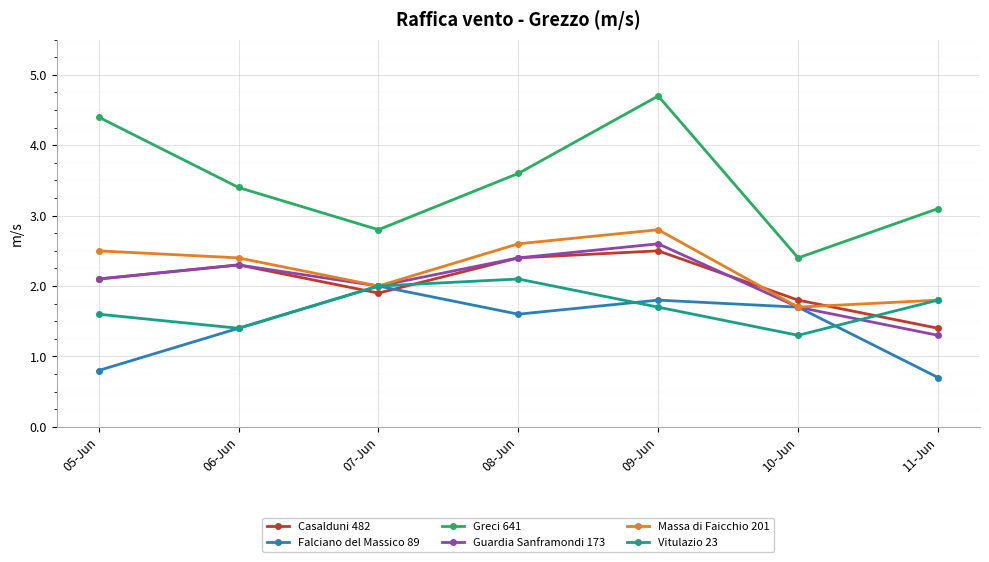

Rank the categories by Vitulazio 23 value from lowest to highest.

10-Jun, 06-Jun, 05-Jun, 09-Jun, 11-Jun, 07-Jun, 08-Jun